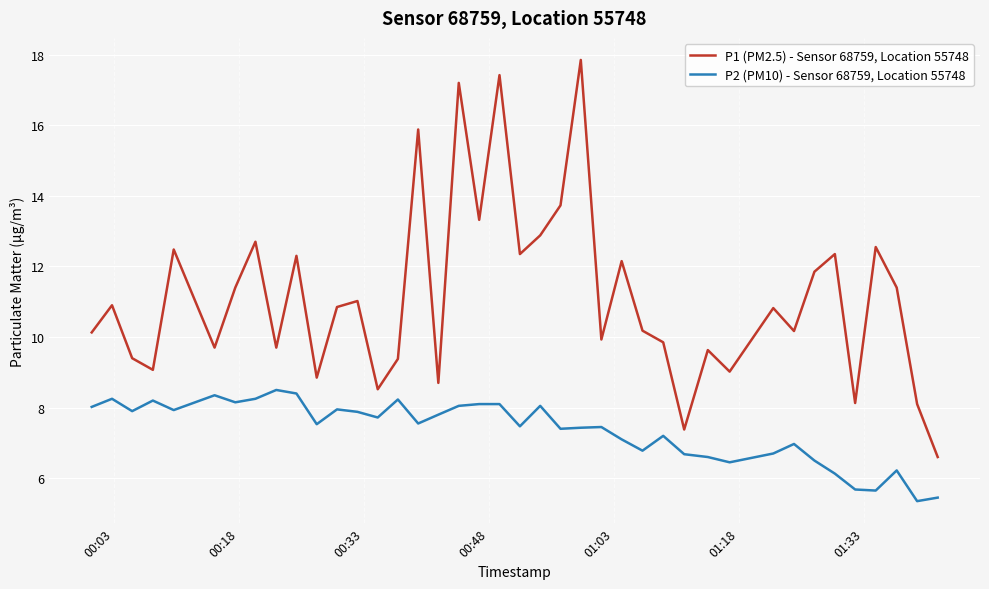

True or false: P1 (PM2.5) - Sensor 68759, Location 55748 and P2 (PM10) - Sensor 68759, Location 55748 intersect in this chart.

False